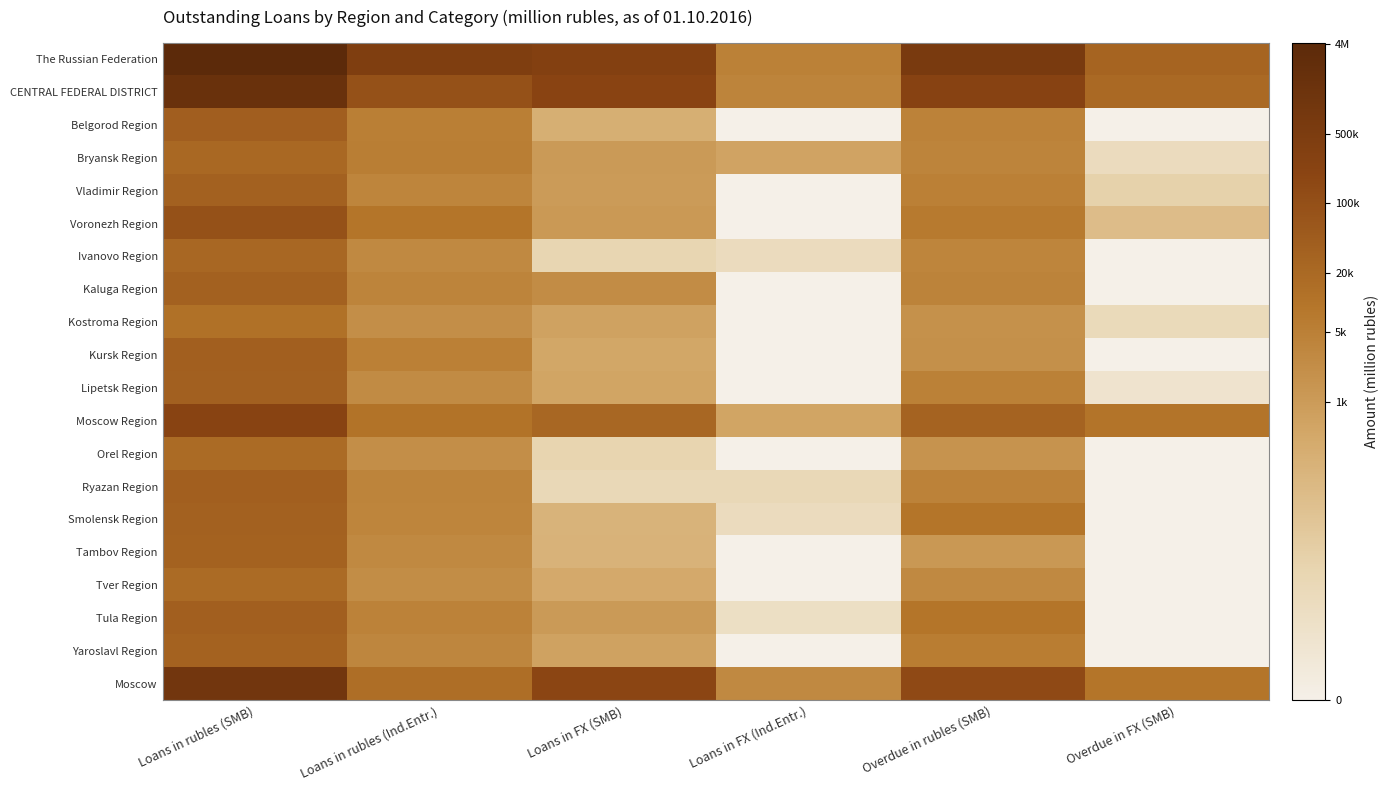

What is the total value across all series at Loans in FX (Ind.Entr.)?

46.7